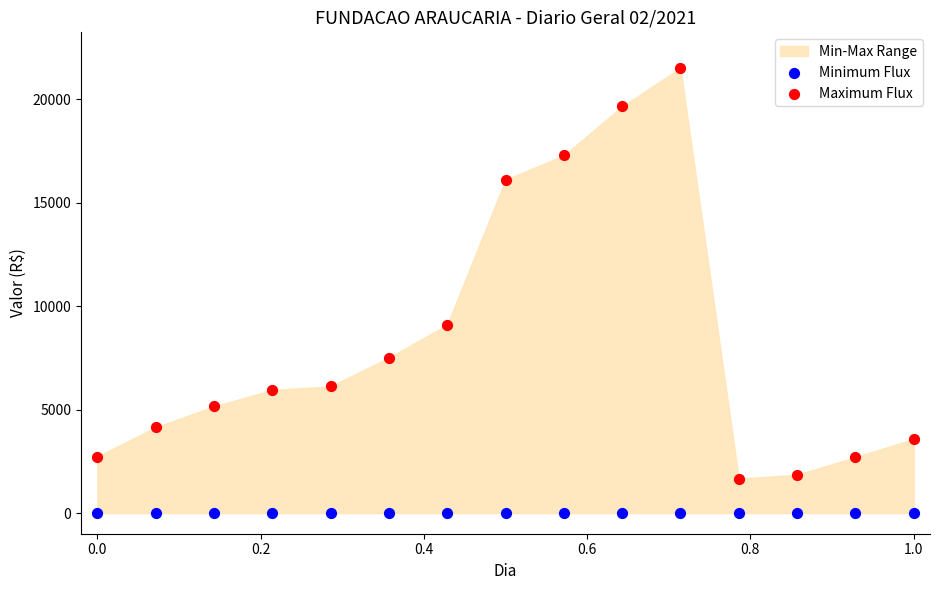

Across all series, what Y value is closest to 10754?

9099.7